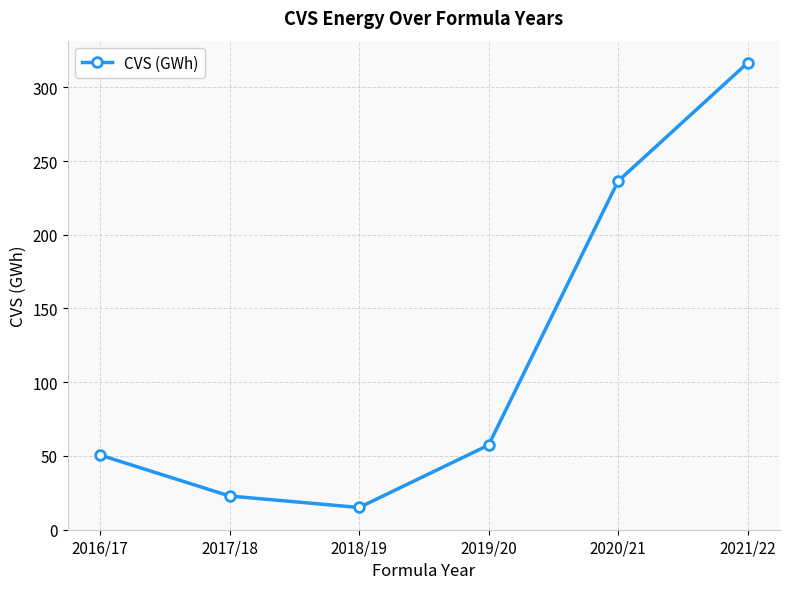

What is the difference between the values at 2018/19 and 2020/21?

221.3